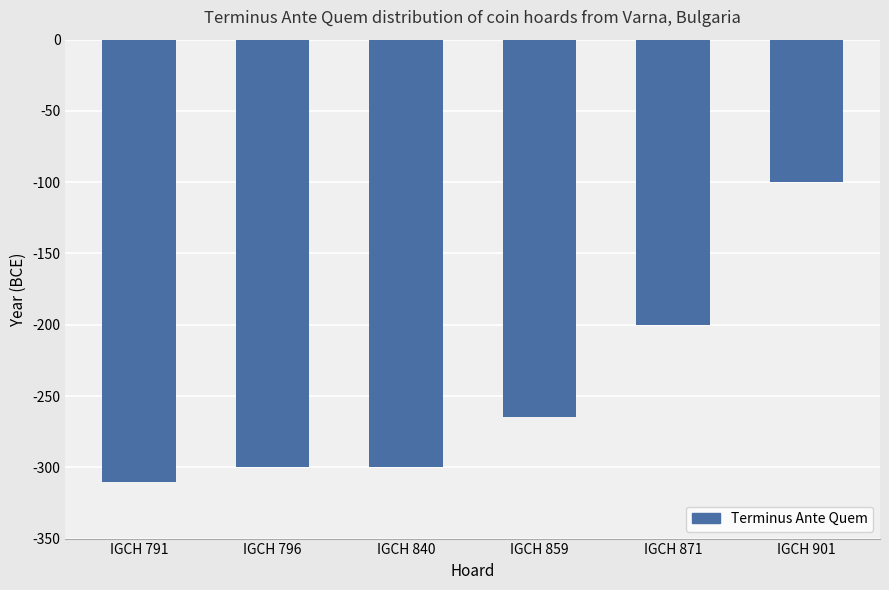

What is the minimum value shown in the chart?

-310